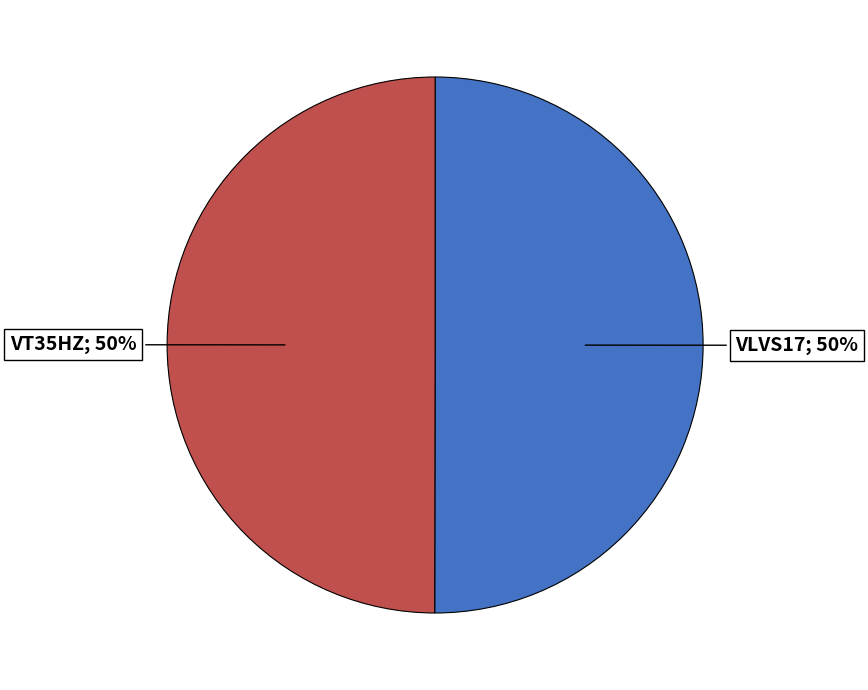

To the nearest percent, what is the average slice percentage?

50%